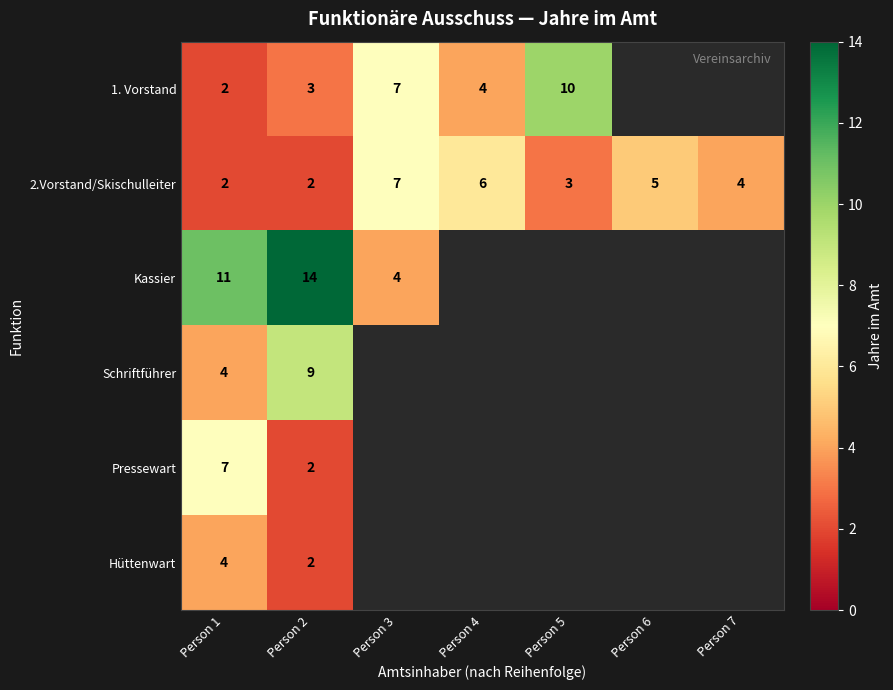

What is the total value across all series at Person 2?

32